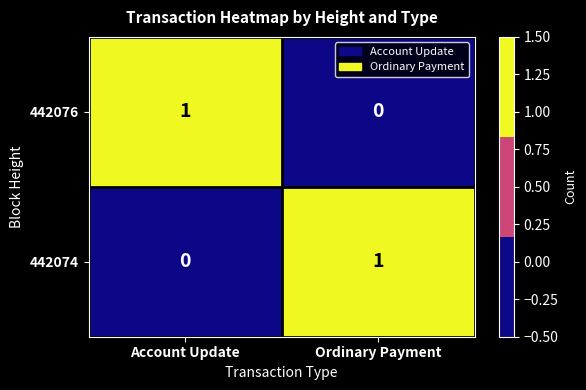

At how many categories does at least one series exceed 0?

2